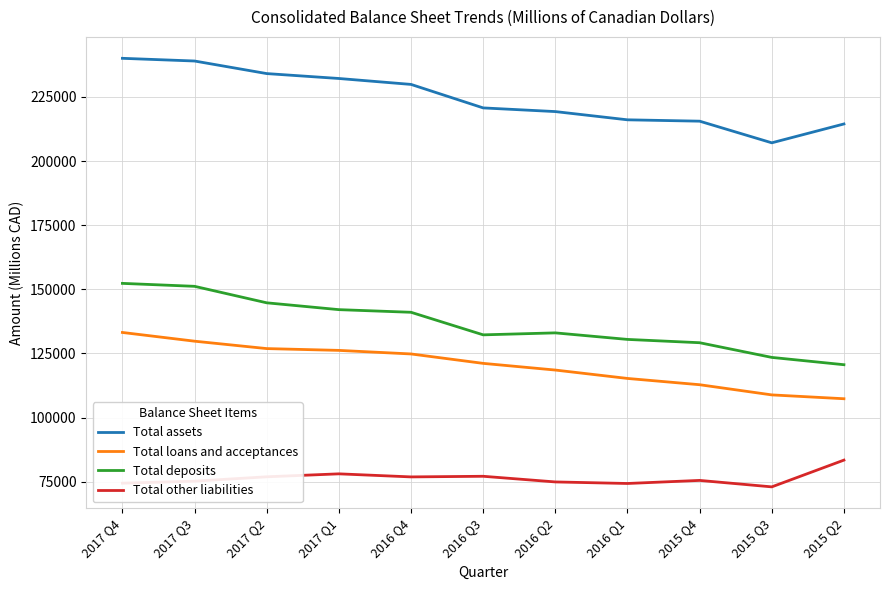

What is the difference between the maximum and minimum values in the Total assets series?

32949